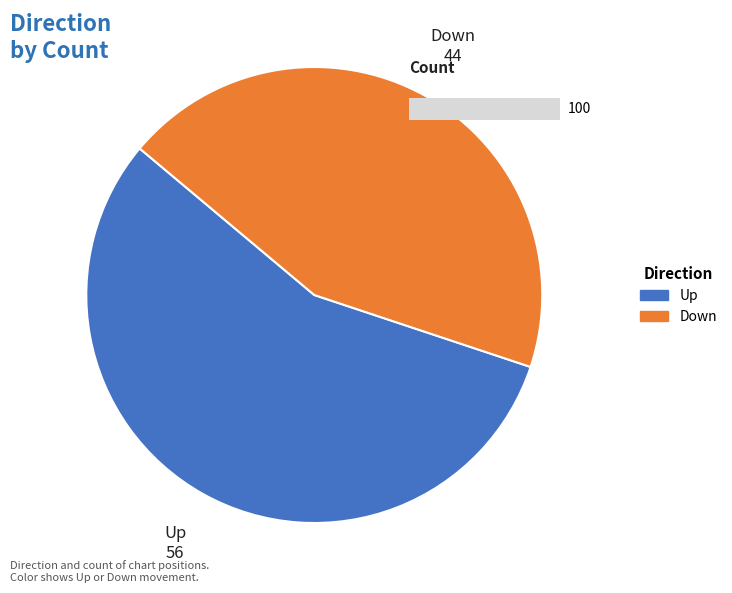

What is the ratio of the value at down to the value at up?

0.8